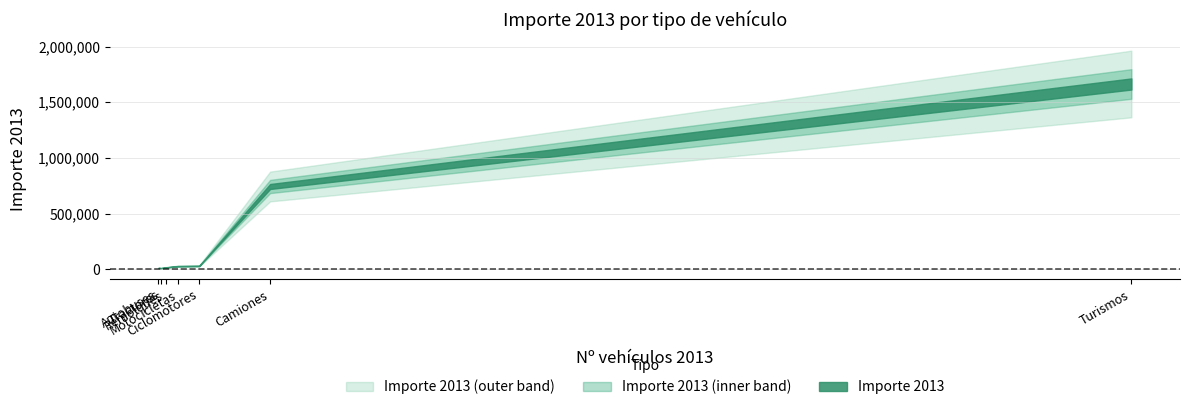

Rank the categories by value from highest to lowest.

Turismos, Camiones, Ciclomotores, Motocicletas, Remolques, Autobuses, Tractores